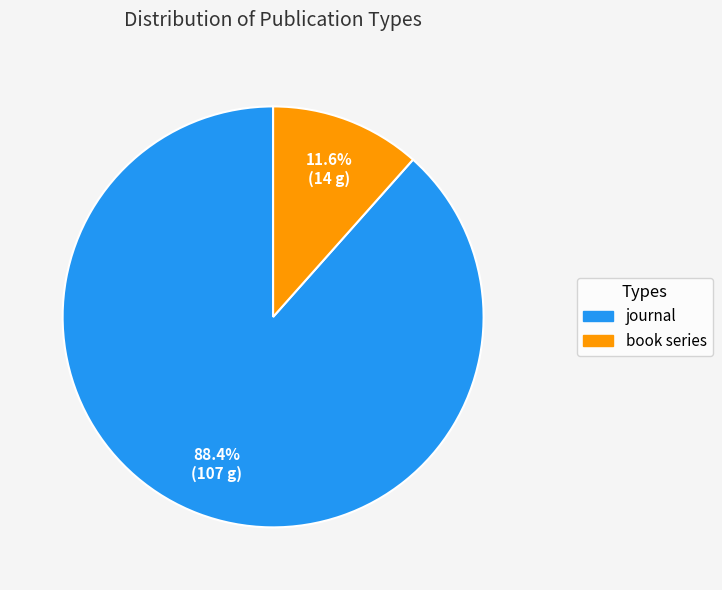

Between book series and journal, which is larger?

journal